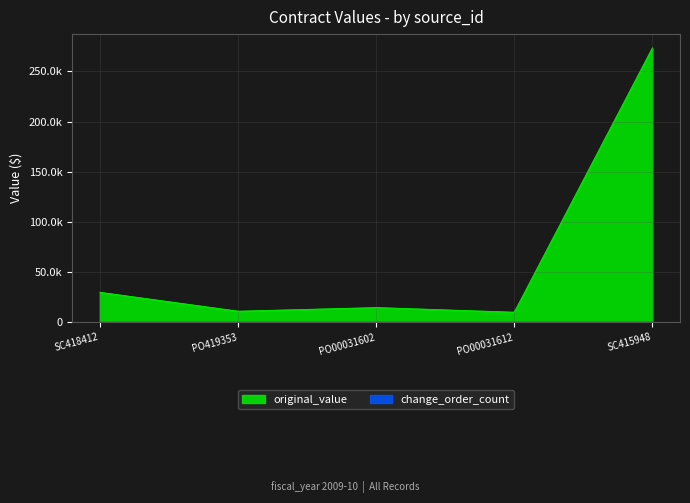

What is the value of the current_value point at the 2nd from the left?

11133.9